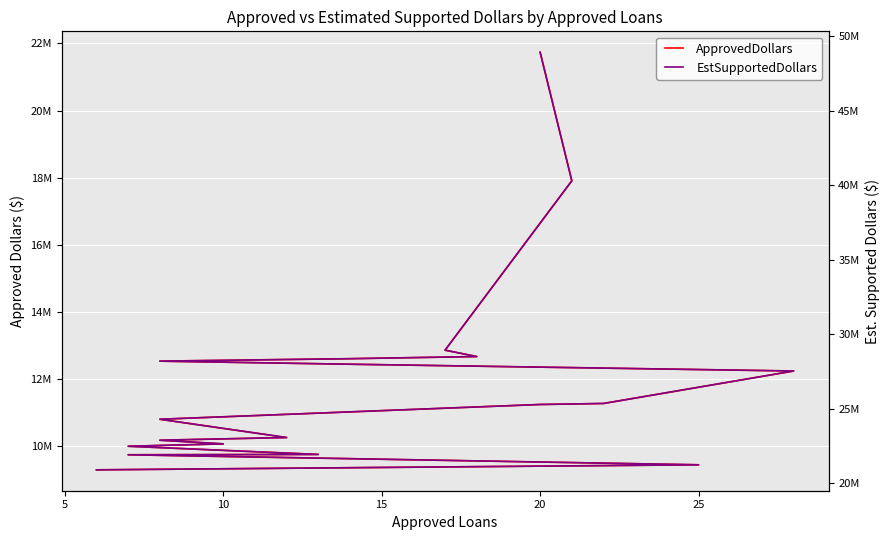

Reading left to right, what are all the values shown in this chart?

ApprovedDollars: 21738000	17906000	12857000	12667000	12603000	12530000	12438000	12236000	11268000	11238000	10907000	10798000	10253000	10173000	10064000	9993000	9749000	9739000	9440000	9290000
EstSupportedDollars: 48910500	40288500	28928250	28500750	28356750	28192500	27985500	27531000	25353000	25285500	24540750	24295500	23069250	22889250	22644000	22484250	21935250	21912750	21240000	20902500